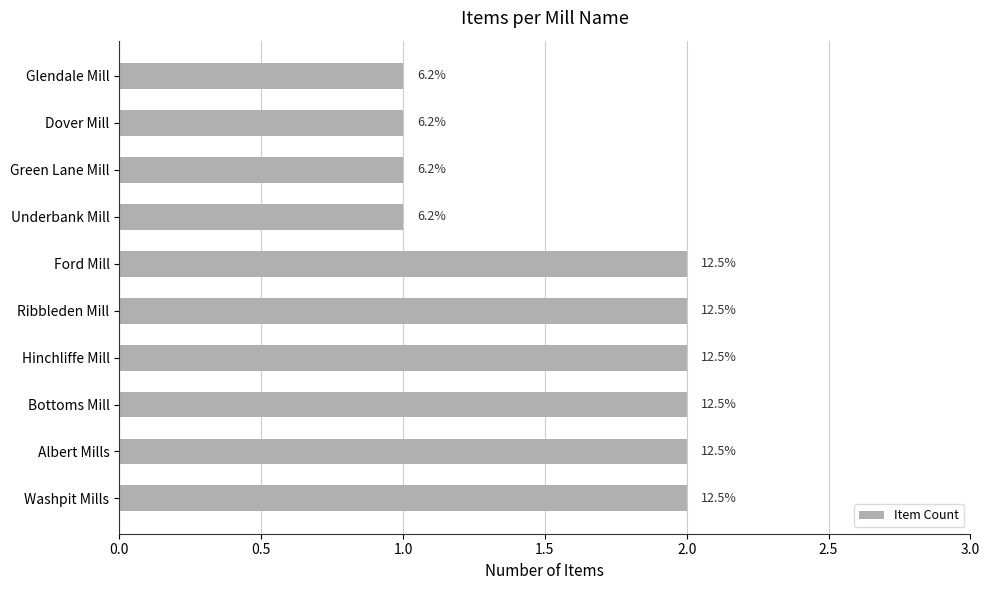

How many bars are there in total?

10